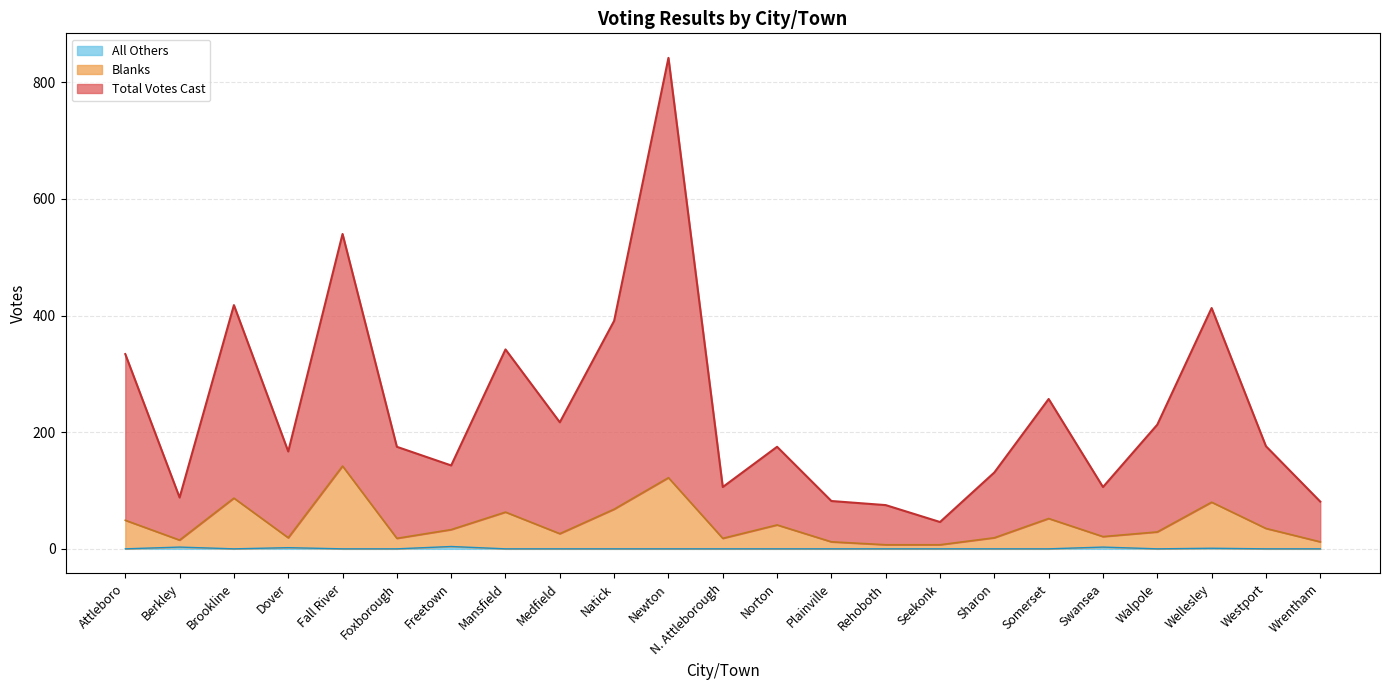

Does the chart display data point markers on the line(s)?

No